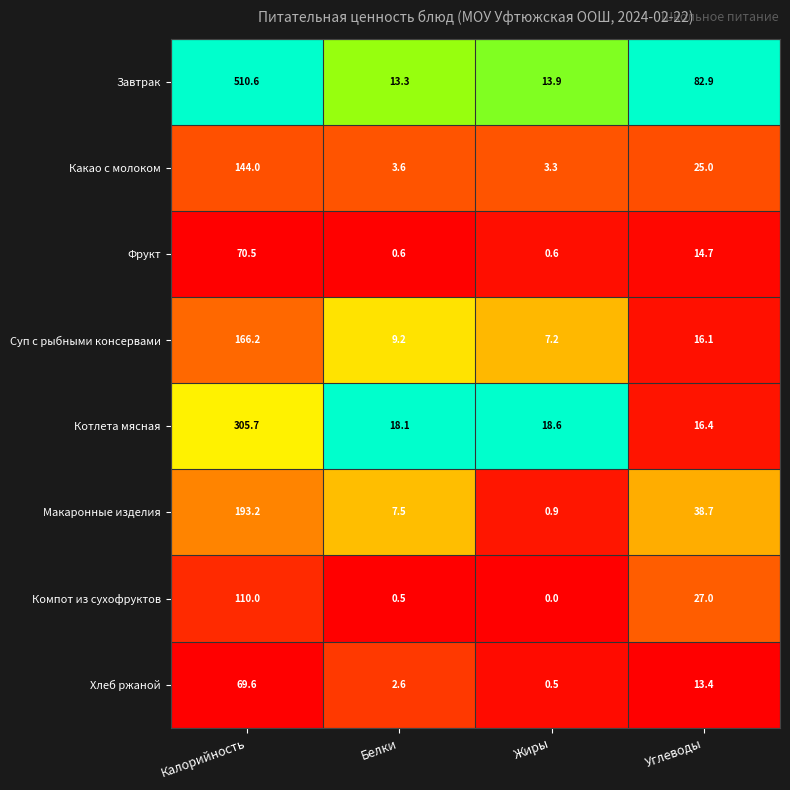

At which category is the sum across all series the highest?

Калорийность